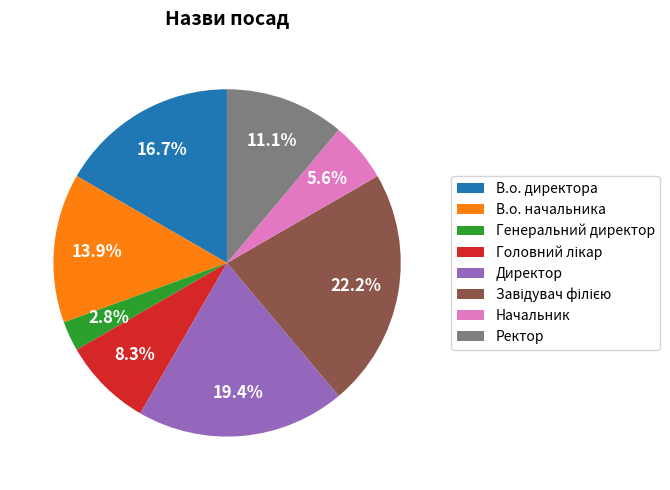

What portion of the pie excludes Генеральний директор?

97.2%